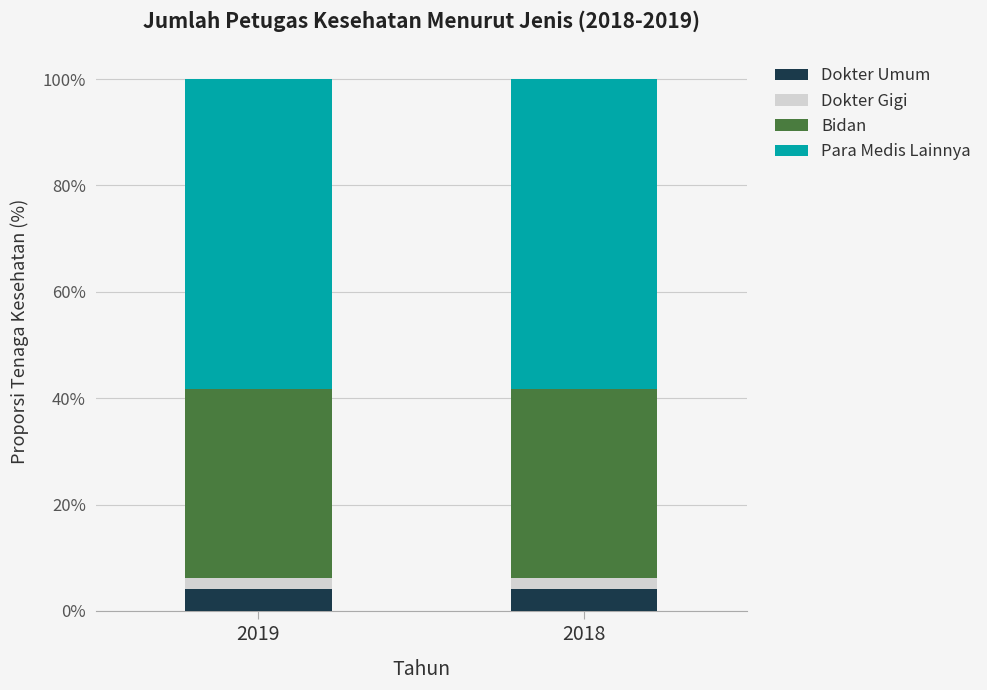

Reading left to right, list the values for the Dokter Umum series.

2019=4.2	2018=4.2